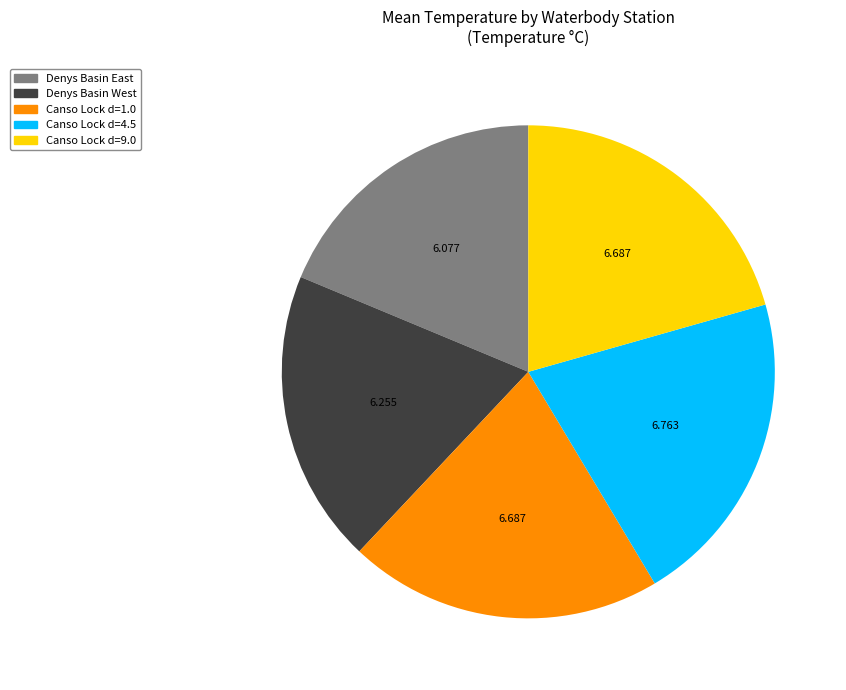

Is there a majority slice in this chart?

No